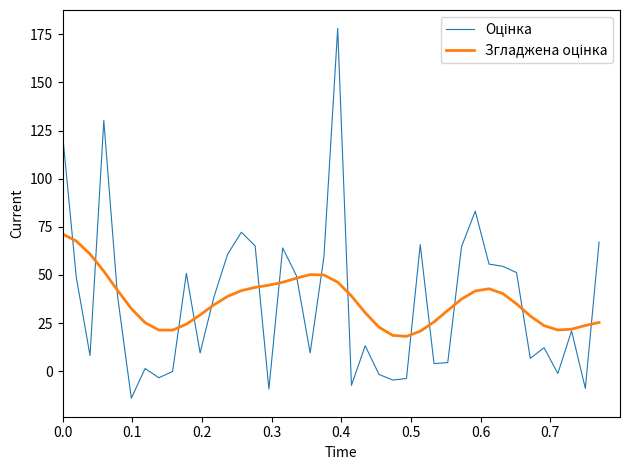

What is the maximum value shown in the chart?

178.0